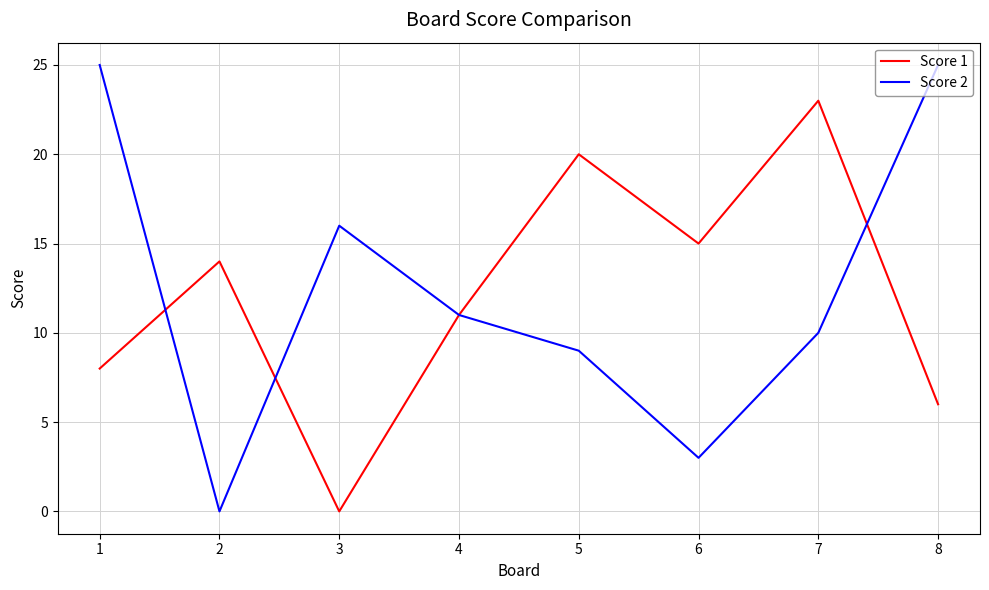

True or false: Score 2 has a value of 11 at 4.

True